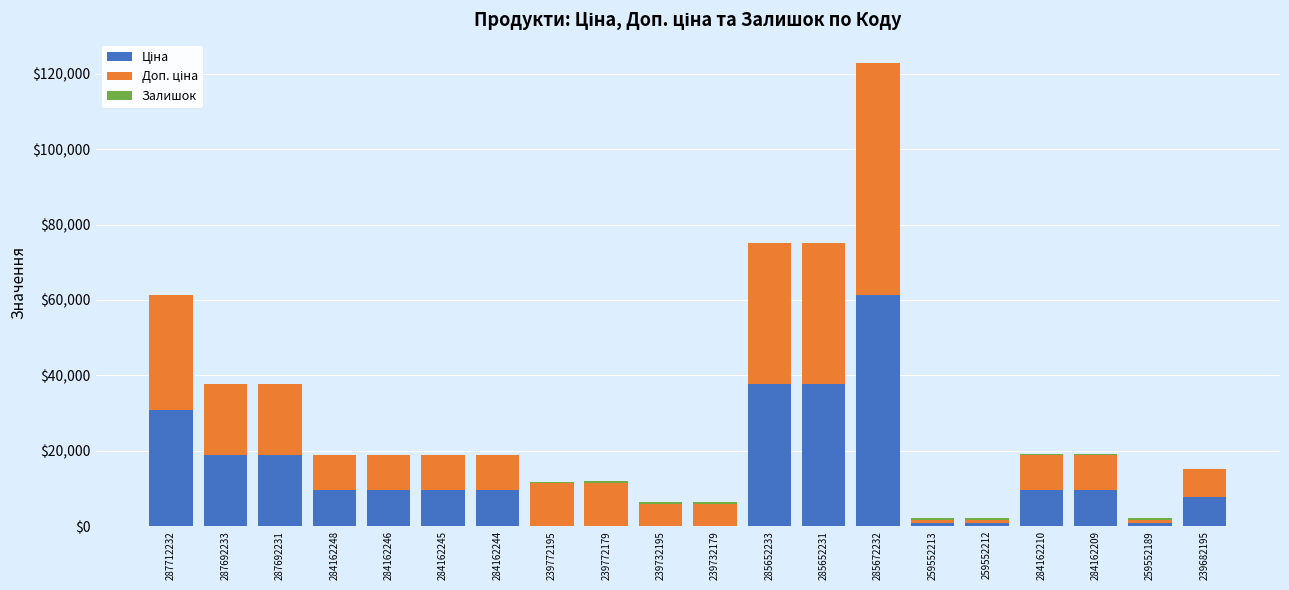

At which category is the sum across all series the highest?

285672232